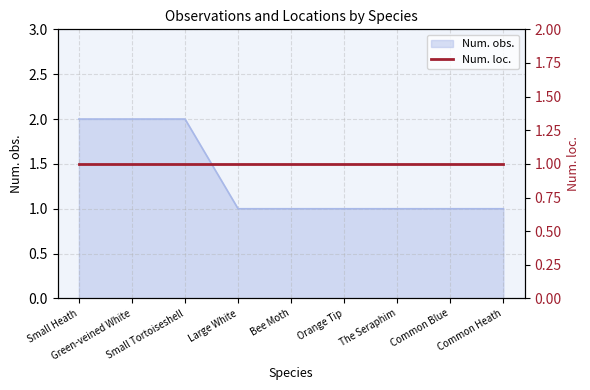

Does the chart have visible grid lines?

Yes